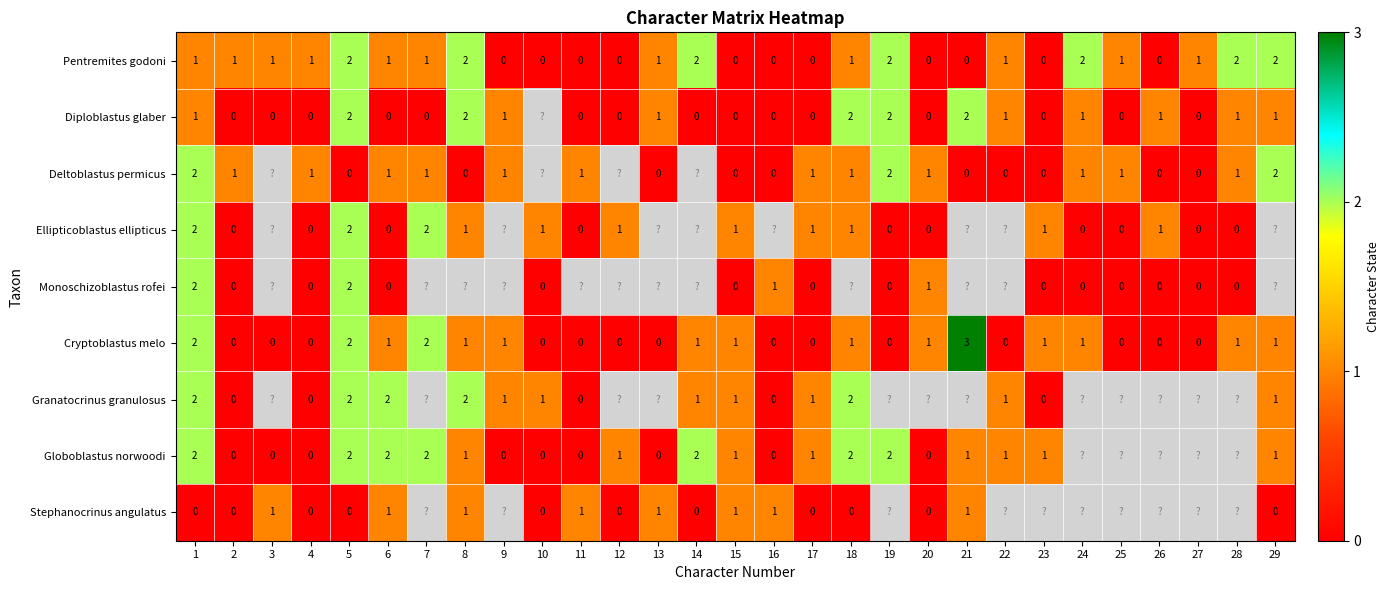

Between 5 and 18, which is larger?

5